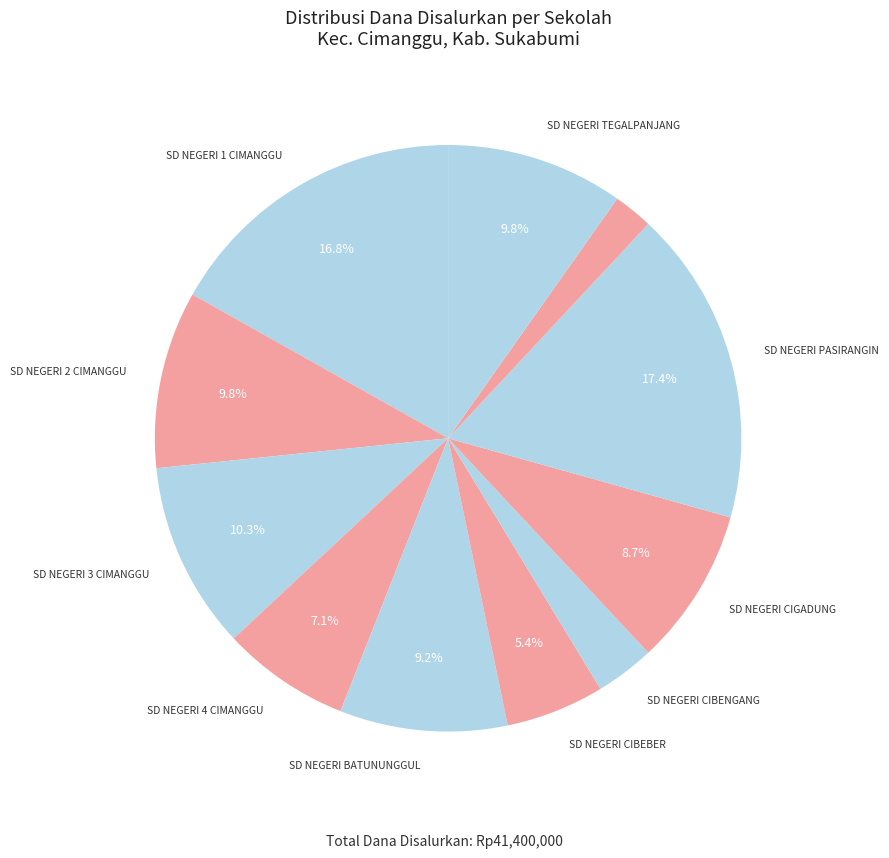

Rank the categories by value from lowest to highest.

SD NEGERI RIUNGGUNUNG, SD NEGERI CIBENGANG, SD NEGERI CIBEBER, SD NEGERI 4 CIMANGGU, SD NEGERI CIGADUNG, SD NEGERI BATUNUNGGUL, SD NEGERI 2 CIMANGGU, SD NEGERI TEGALPANJANG, SD NEGERI 3 CIMANGGU, SD NEGERI 1 CIMANGGU, SD NEGERI PASIRANGIN